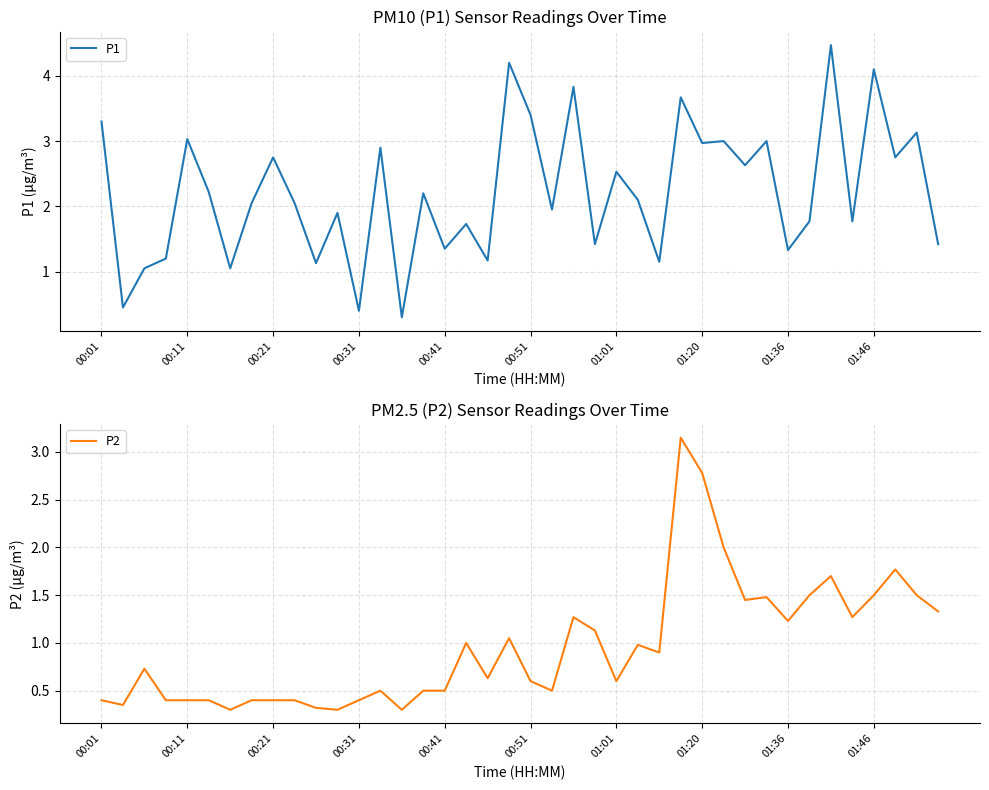

Is it true that P1 equals 3.8 at 01:01?

False